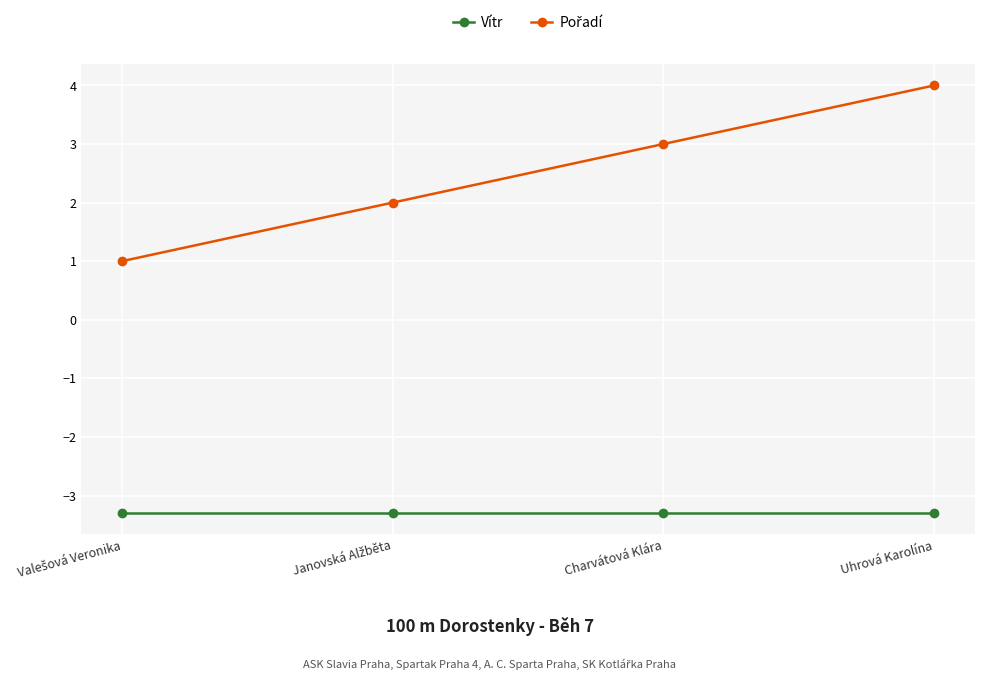

How many lines are shown in the chart?

2